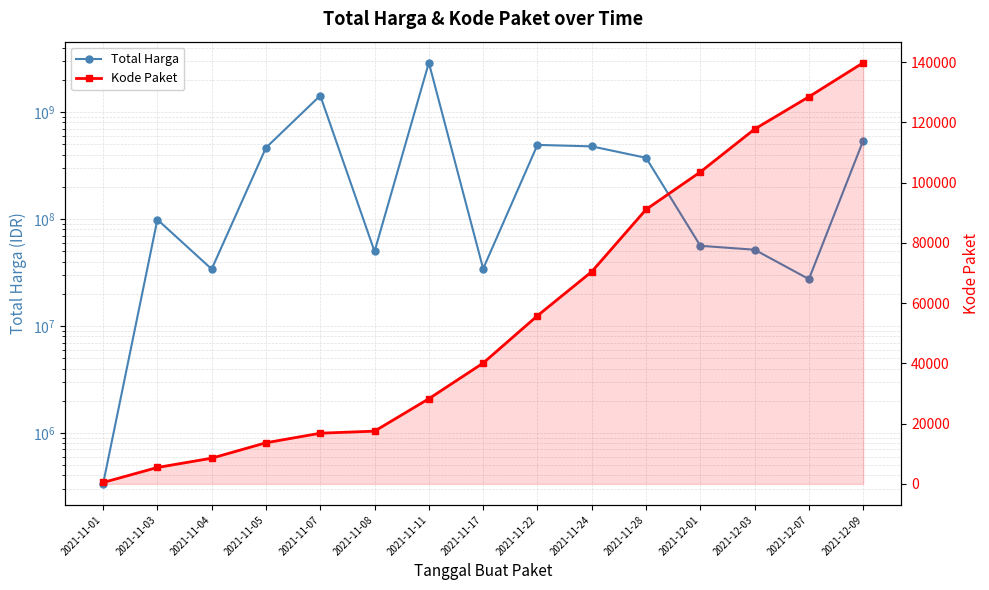

Where is Total Harga nearest to the value 1446227800?

2021-11-07